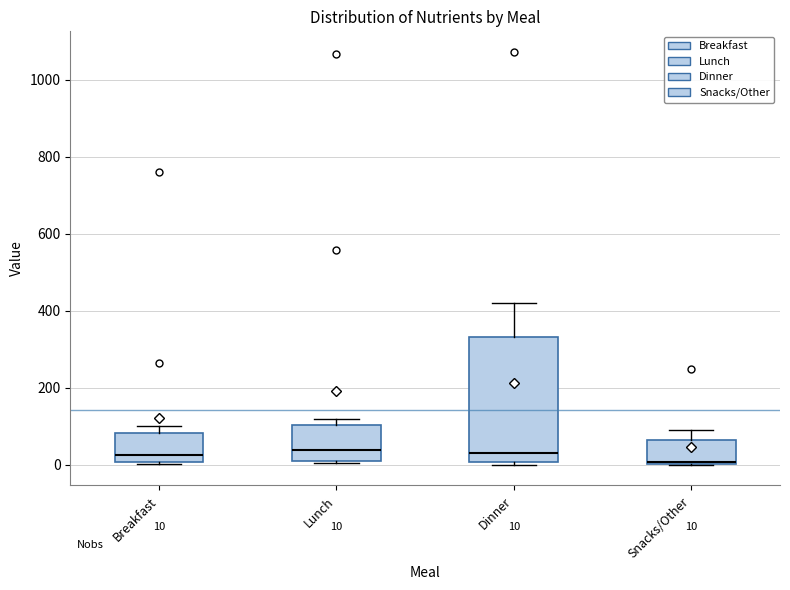

Which box is the tallest, from its lower edge to its upper edge?

Dinner